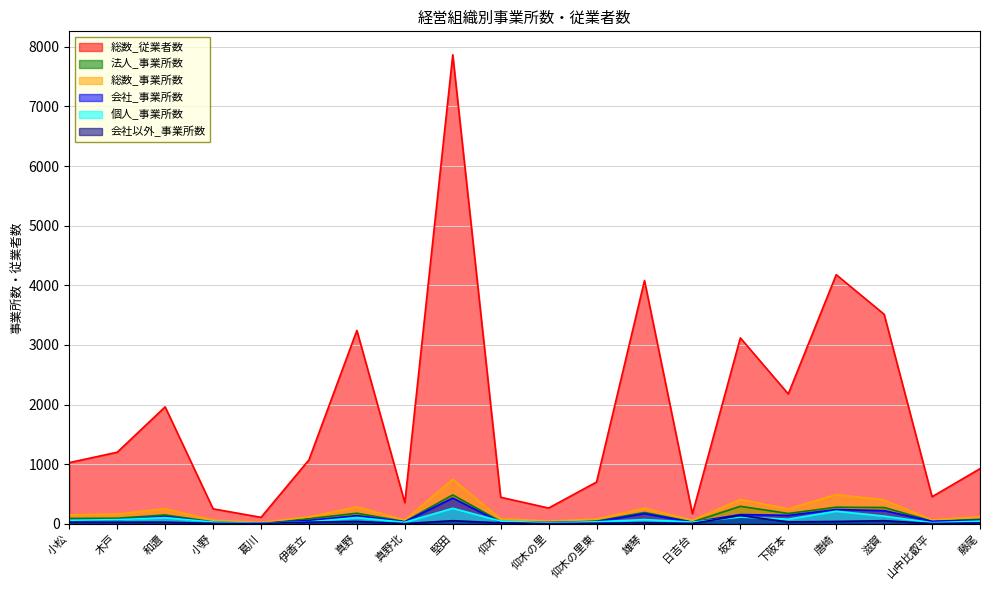

At which category does the chart reach its peak across all series?

堅田